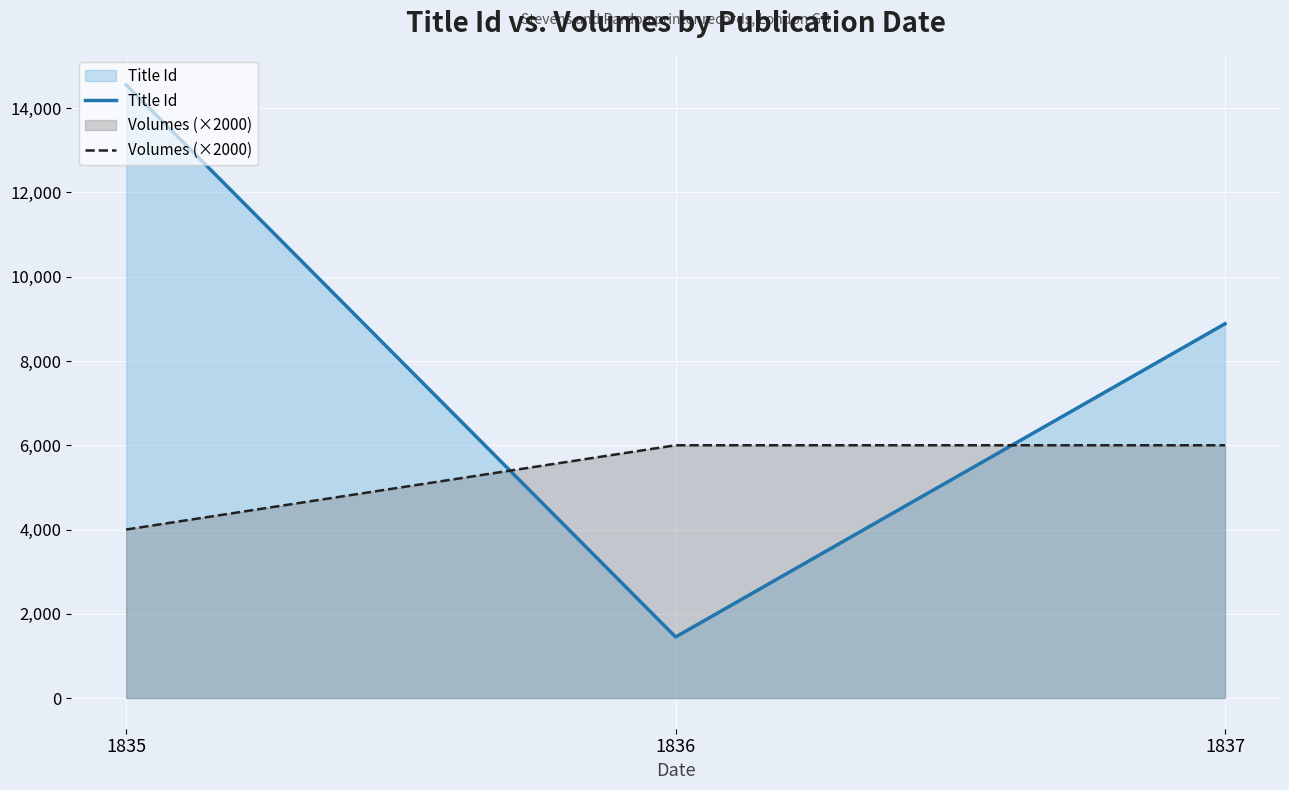

Which series has the largest range (max minus min)?

Title Id